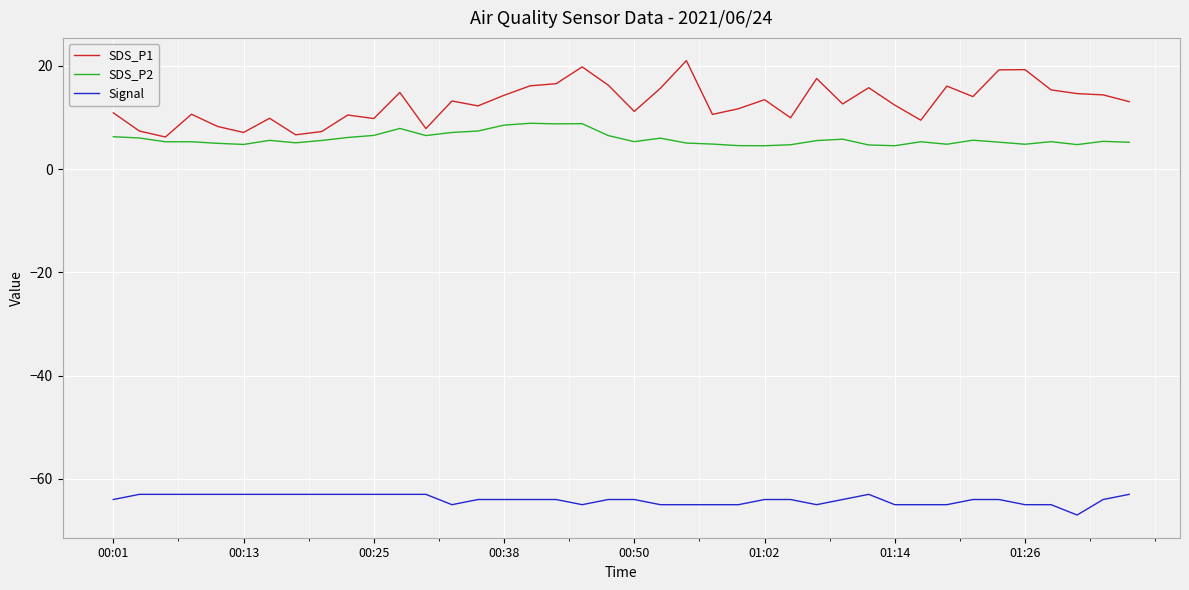

List the series in order of their peak value, lowest first.

Signal, SDS_P2, SDS_P1